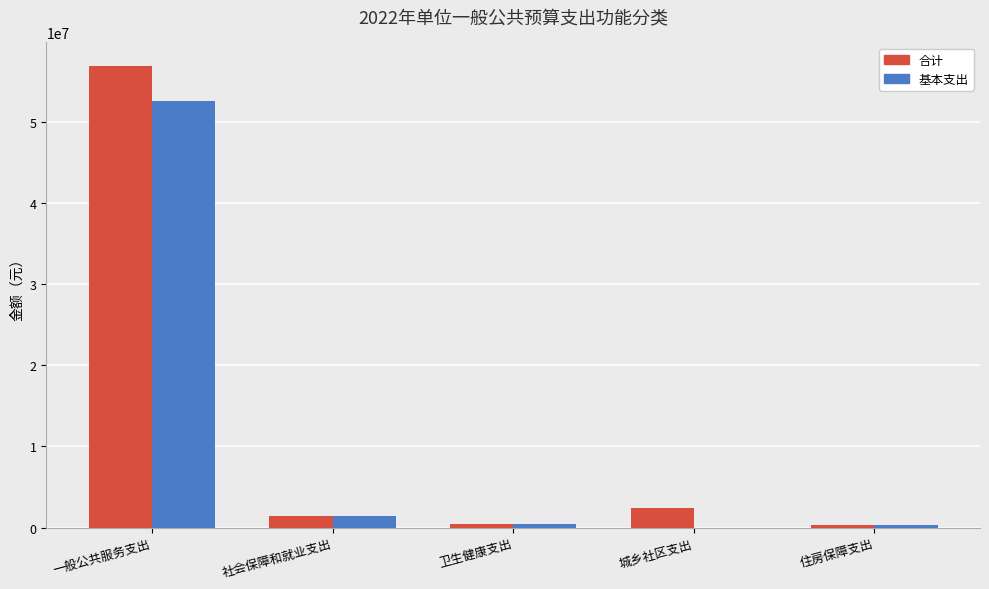

Are the bars horizontal?

No